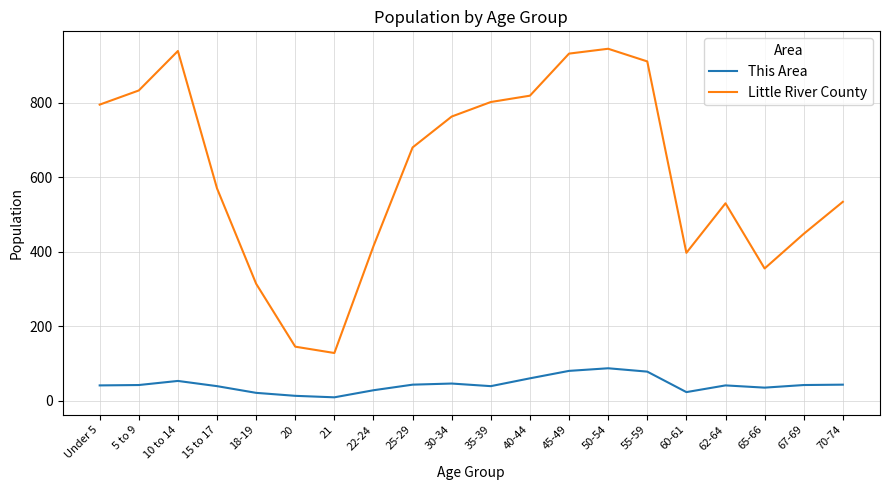

Does the chart have visible grid lines?

Yes